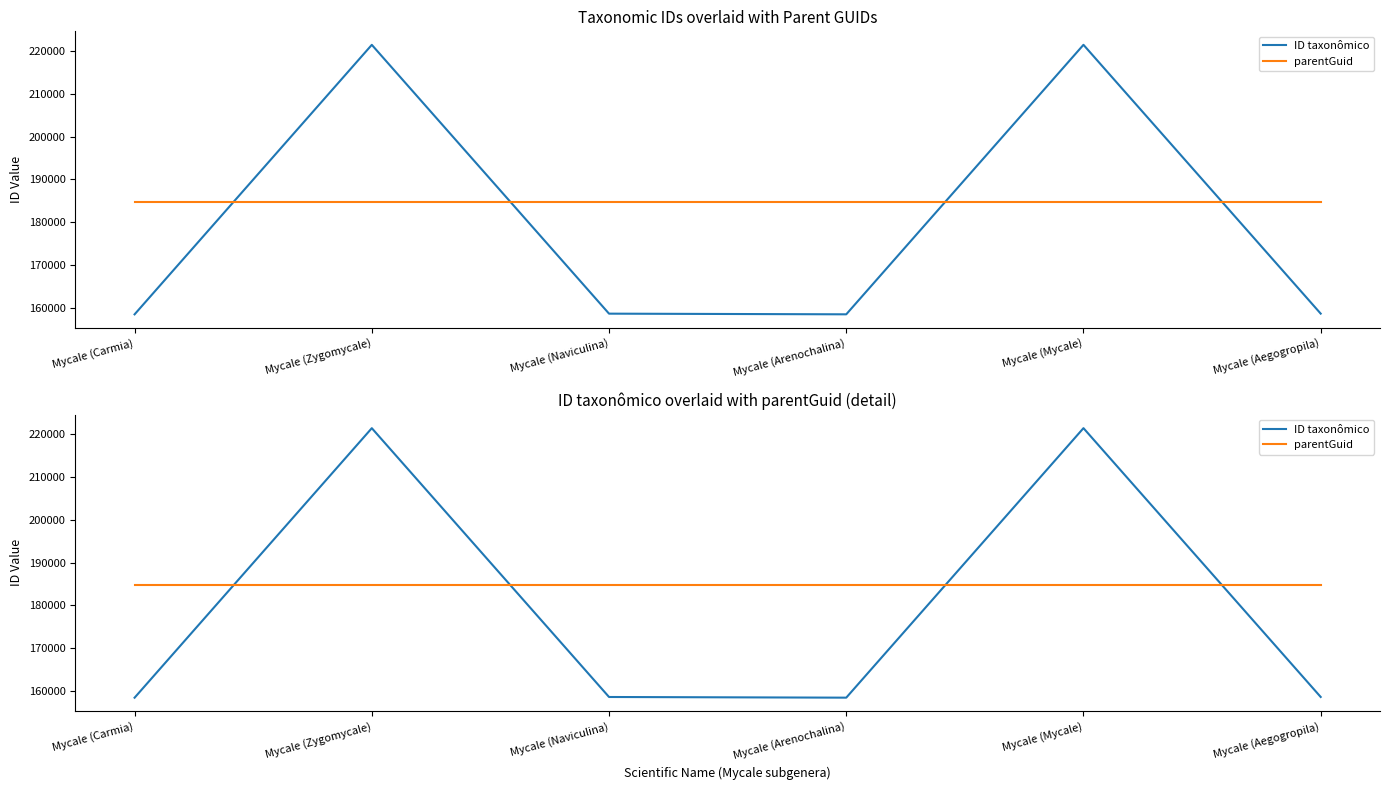

Which series has the widest spread of values?

ID taxonômico